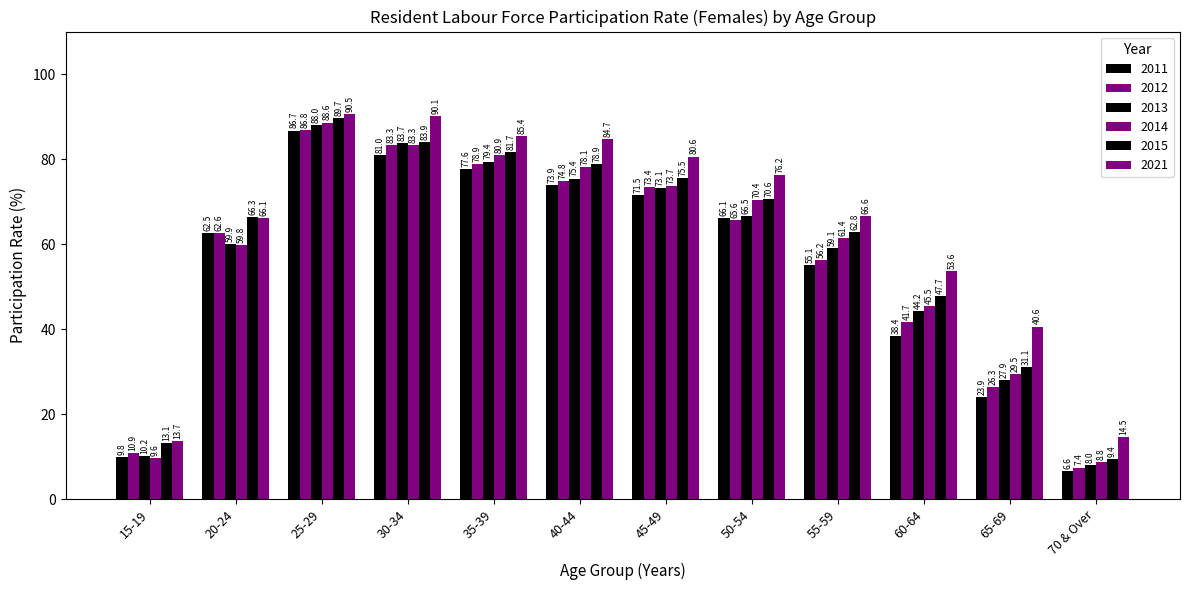

How many groups of bars are there?

12